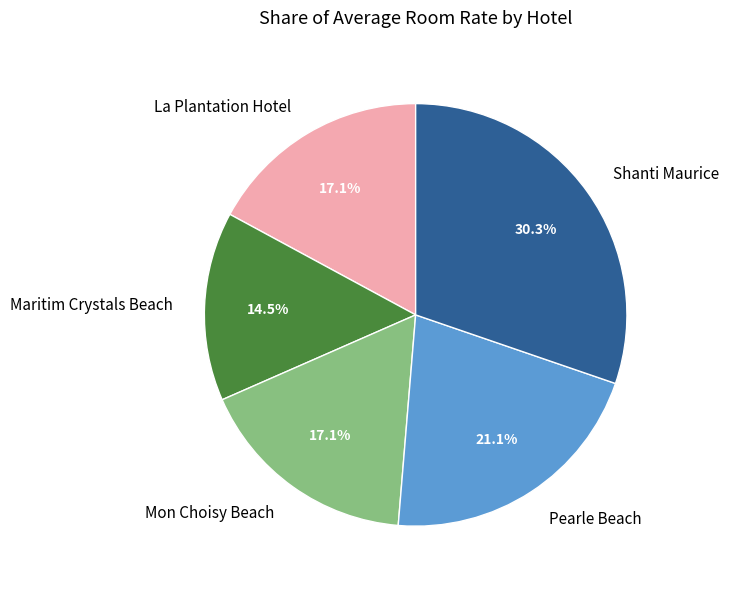

Count the number of slices in the pie.

5